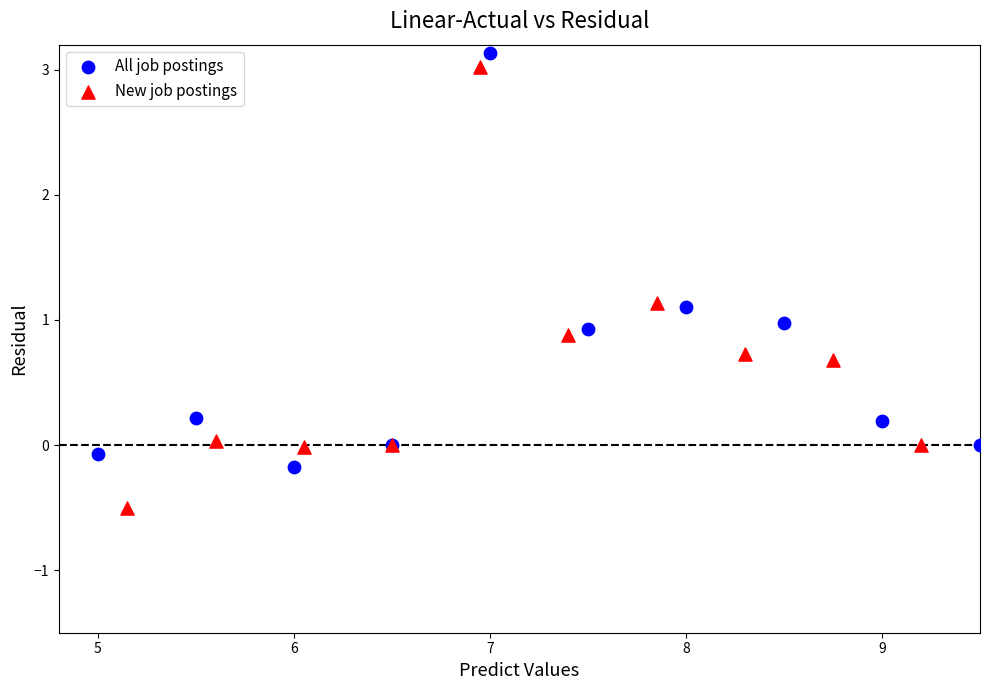

Which series reaches the minimum Y coordinate?

New job postings